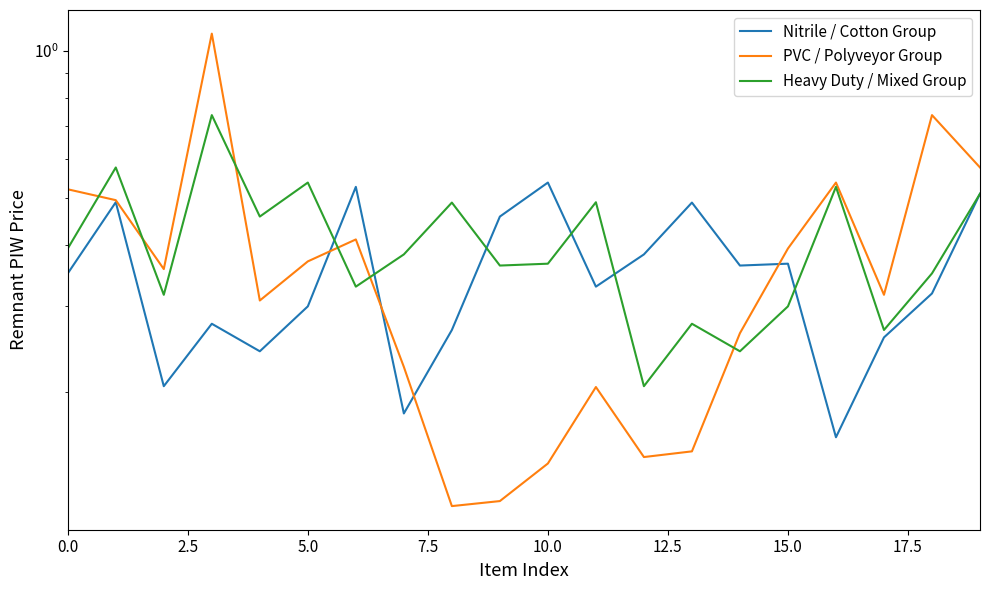

Is this an area chart (filled region under the line)?

No